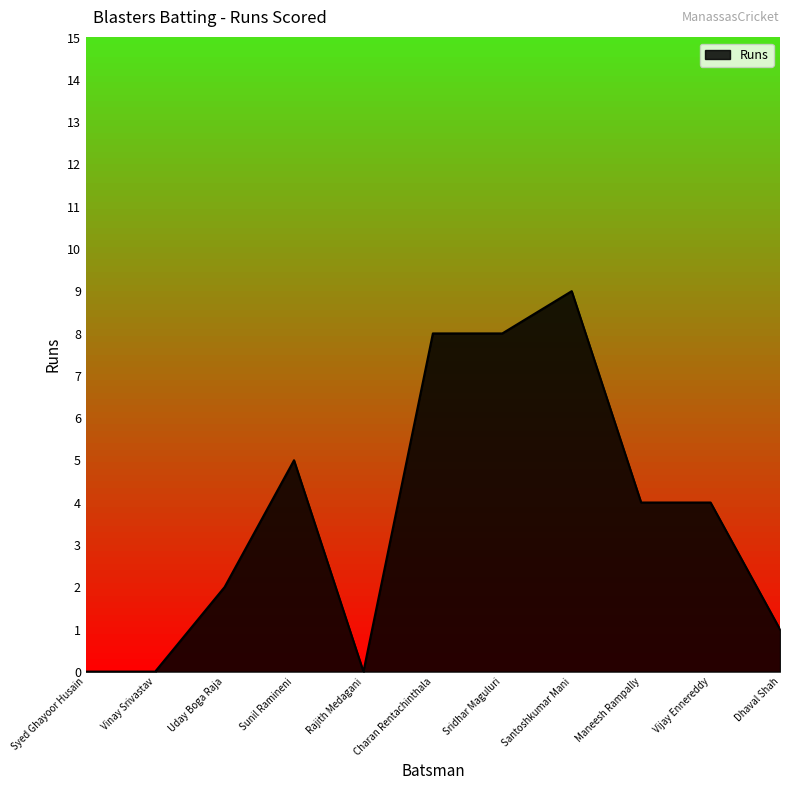

At which category does the chart reach its peak across all series?

Santoshkumar Mani